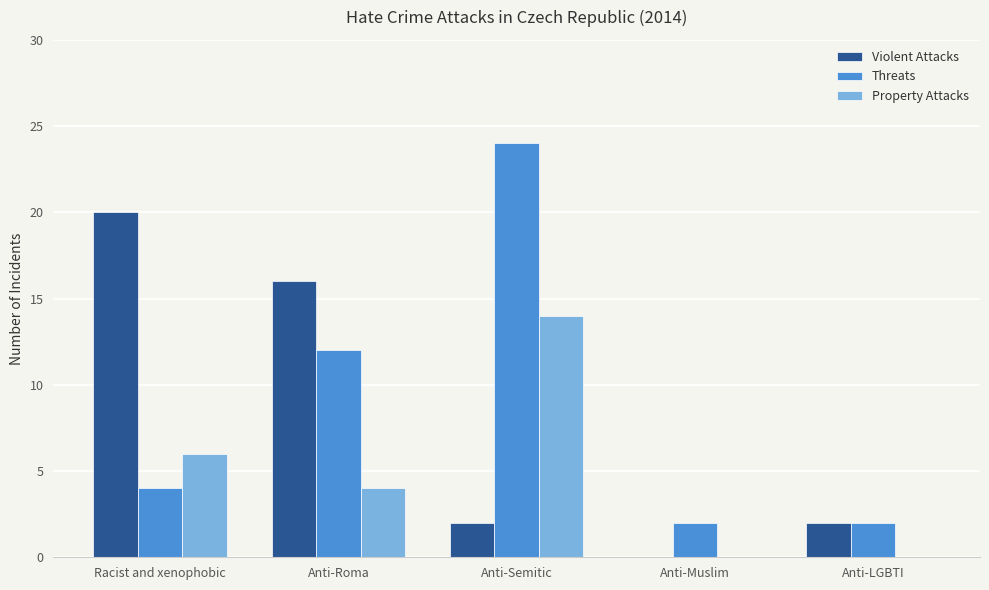

At which label is Violent Attacks closest to 10?

Anti-Roma